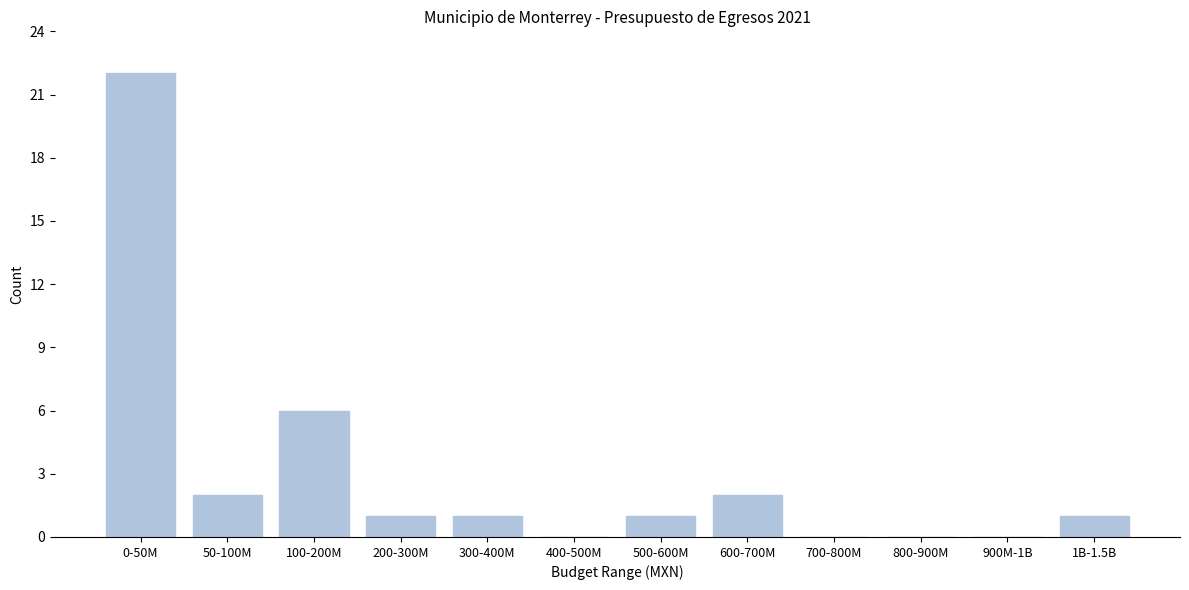

Reading right to left, list all the values displayed in this chart.

1B-1.5B=1	900M-1B=0	800-900M=0	700-800M=0	600-700M=2	500-600M=1	400-500M=0	300-400M=1	200-300M=1	100-200M=6	50-100M=2	0-50M=22